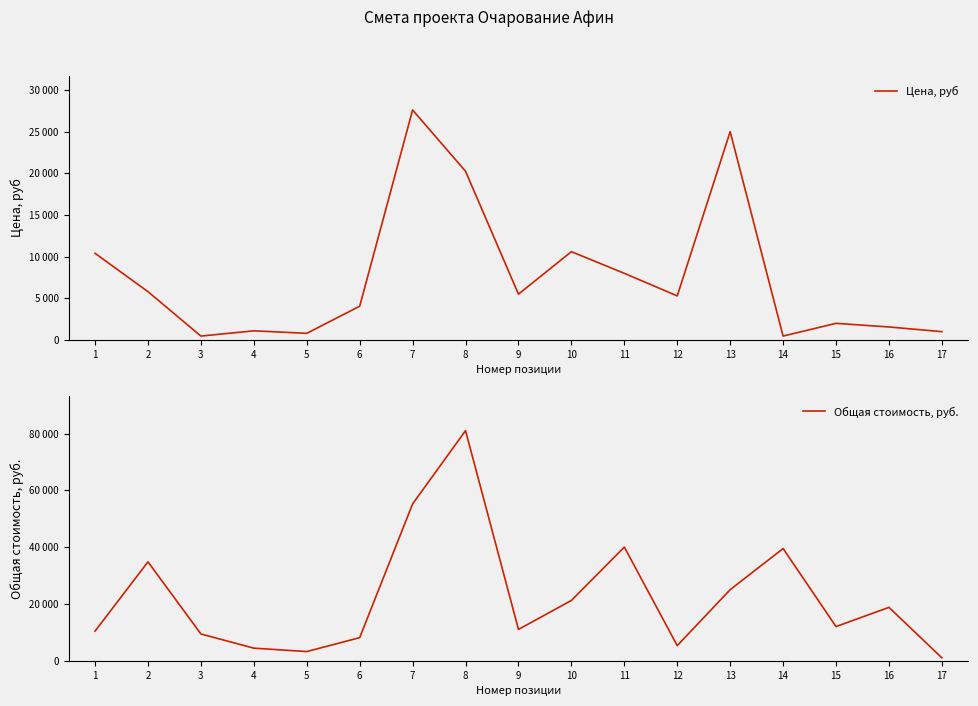

At which label is Общая стоимость, руб. closest to 41000?

11